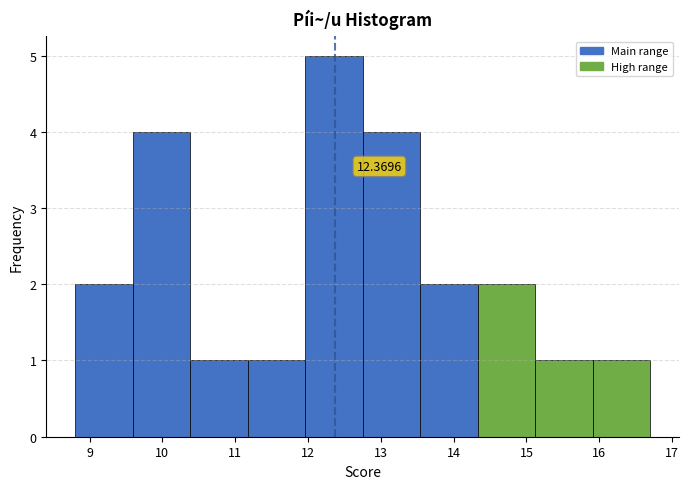

Over which range of the x-axis is the bar tallest?

11.96 to 12.75